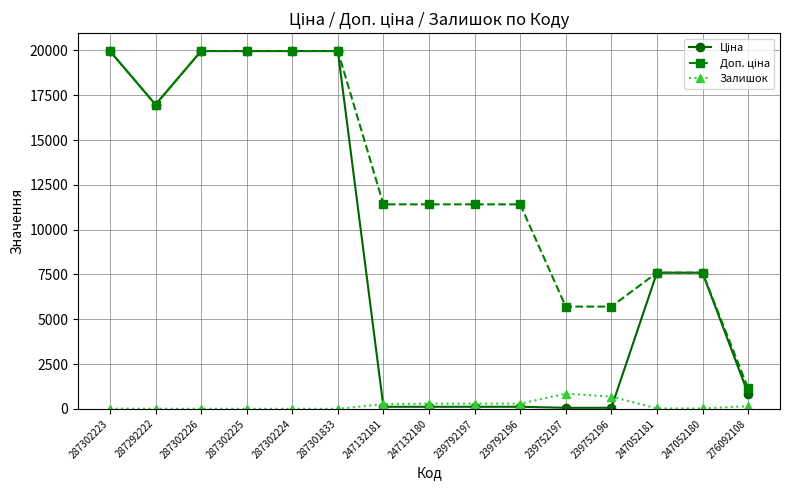

At how many categories does at least one series exceed 16657?

6